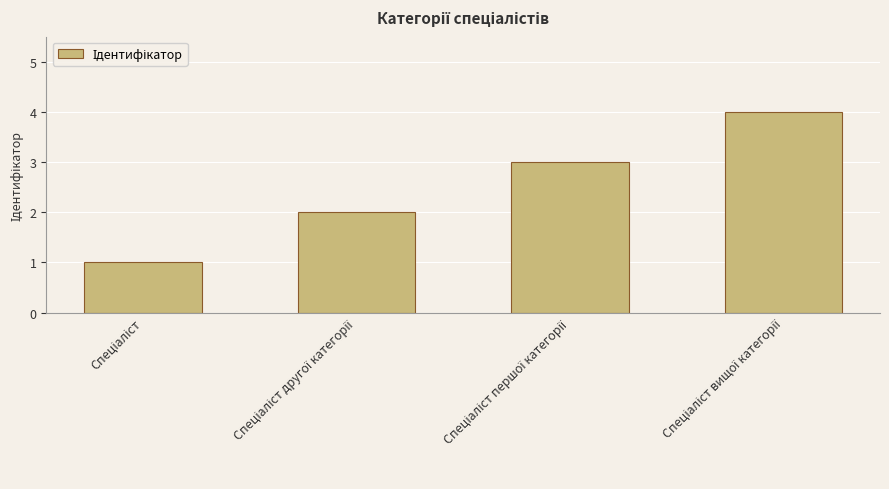

What is the difference between the maximum and minimum values?

3